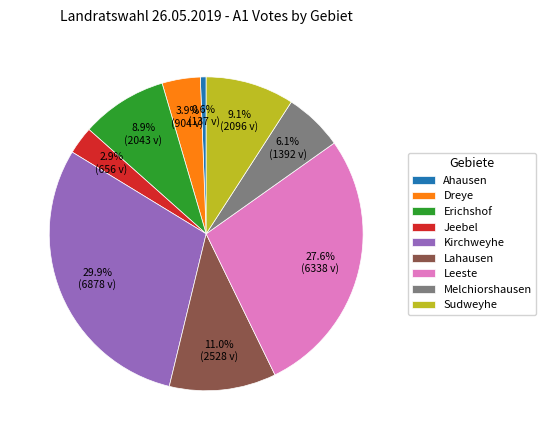

The Leeste slice represents 33% of the pie. True or false?

False